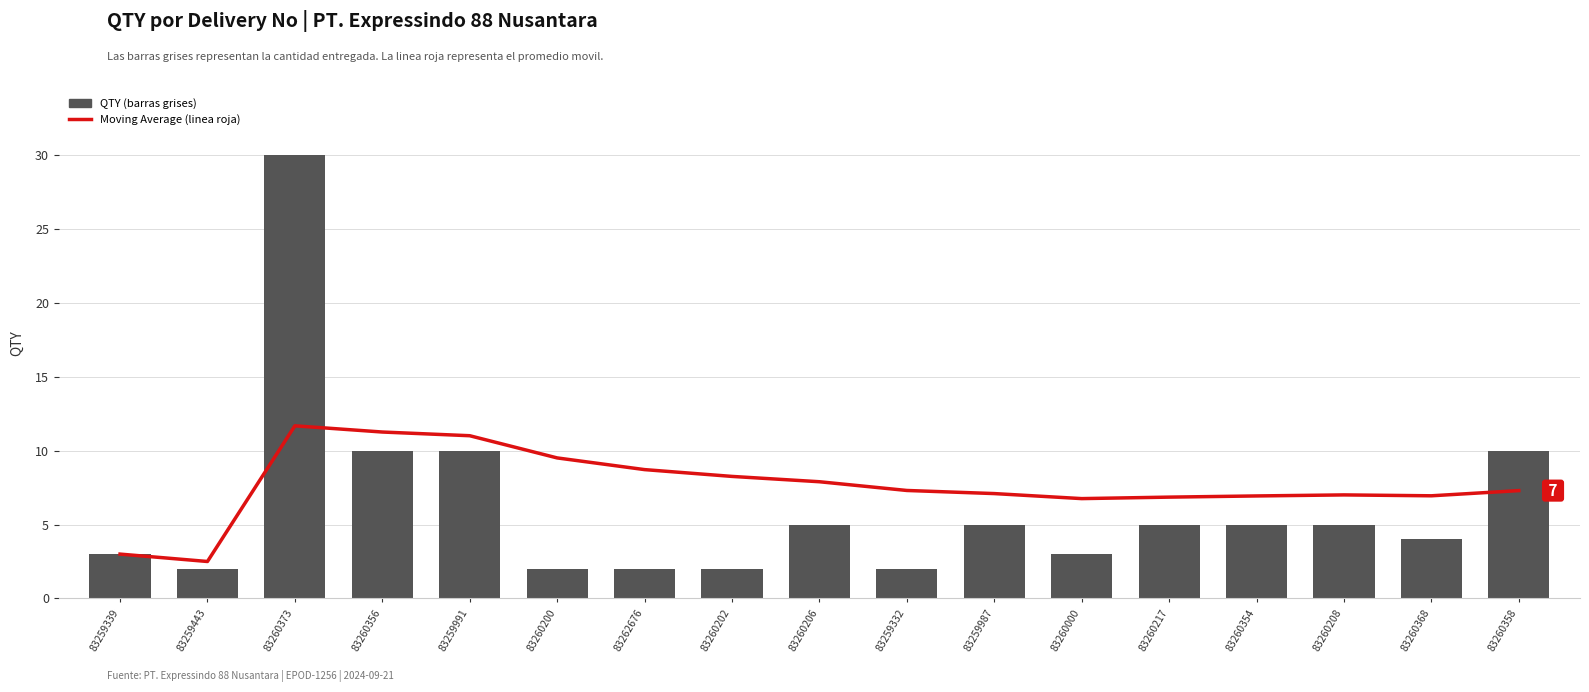

List the series in order of their overall mean, lowest first.

QTY, Moving Average